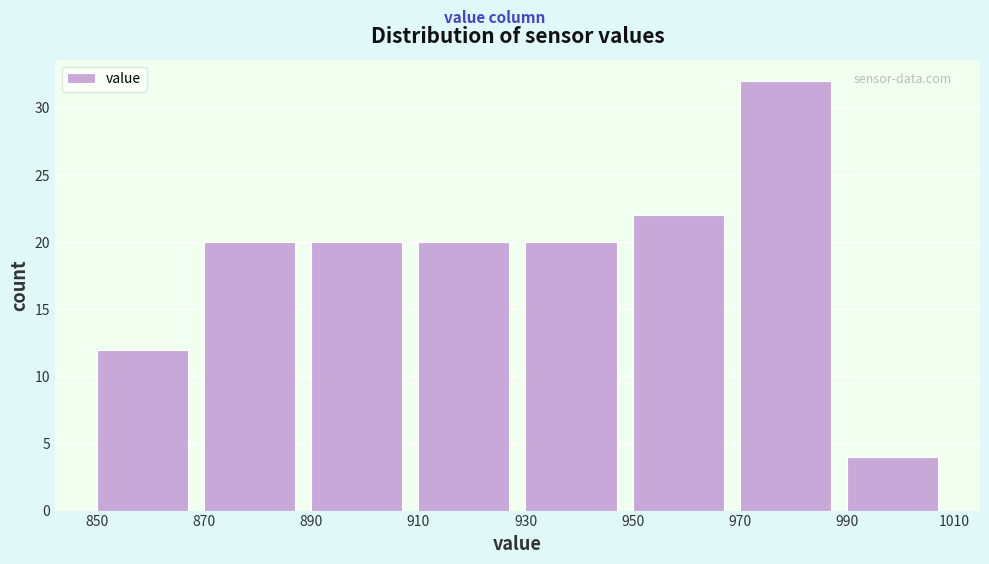

Reading left to right, transcribe this chart: for each bar, give the range it covers on the x-axis and its height. The values are not printed on the chart, so give them approximately, as read against the axis.

850 to 870: 12
870 to 890: 20
890 to 910: 20
910 to 930: 20
930 to 950: 20
950 to 970: 22
970 to 990: 32
990 to 1010: 4